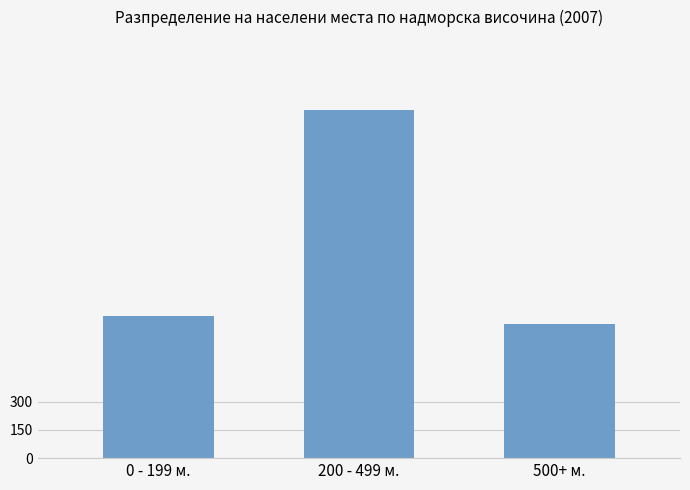

What is the sum of the values at 500+ м. and 200 - 499 м.?

2560